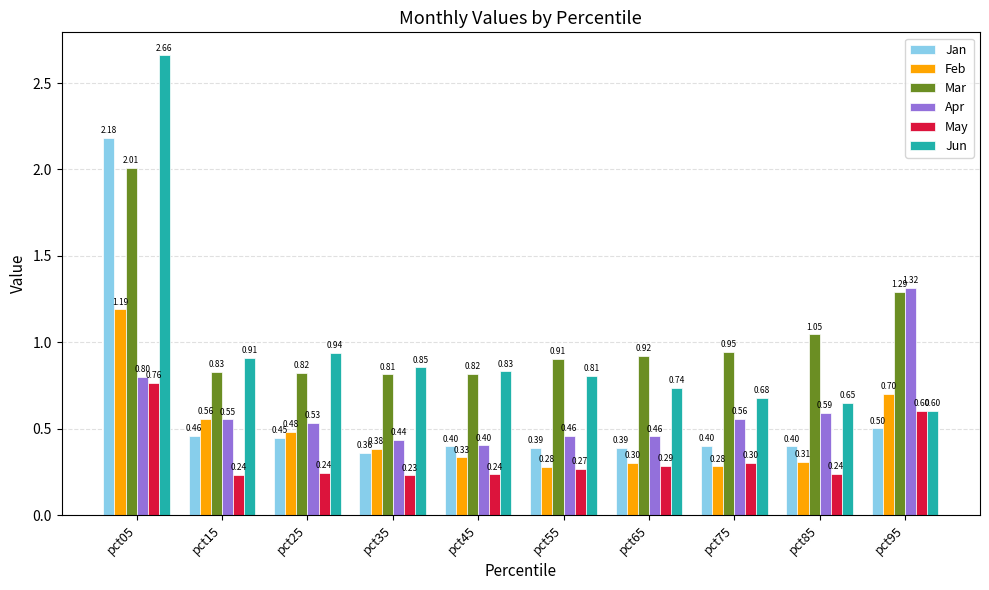

What is the sum of the May values at pct65 and pct15?

0.5